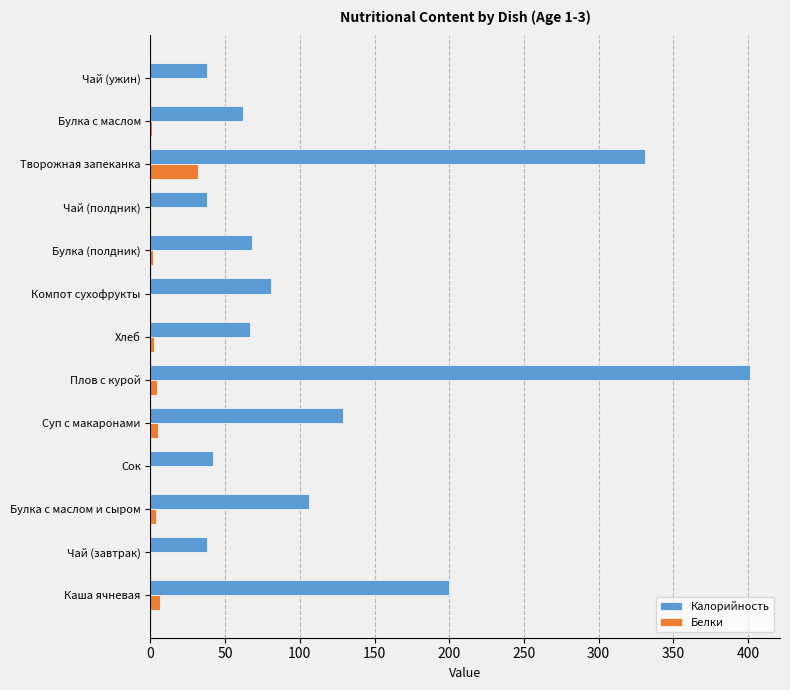

The Белки series shows 0.0 at Сок. True or false?

True